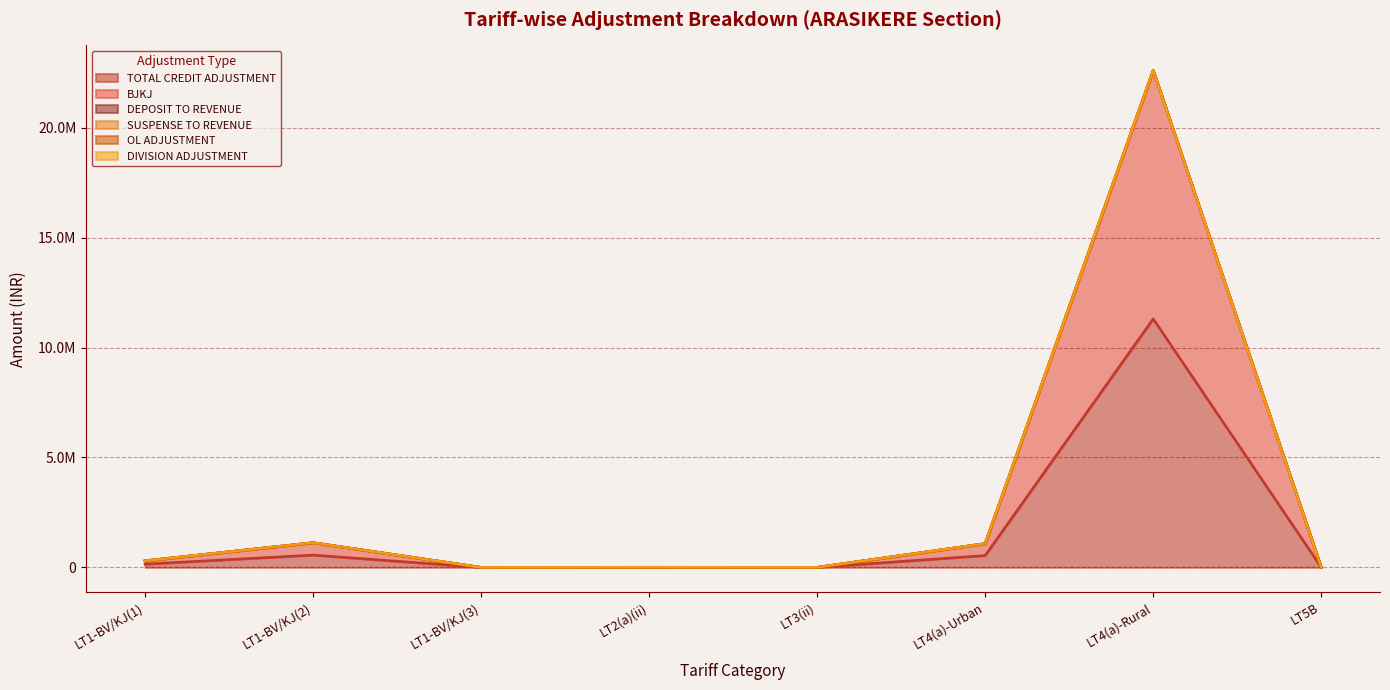

What is the label of the 8th point from the right?

LT1-BV/KJ(1)